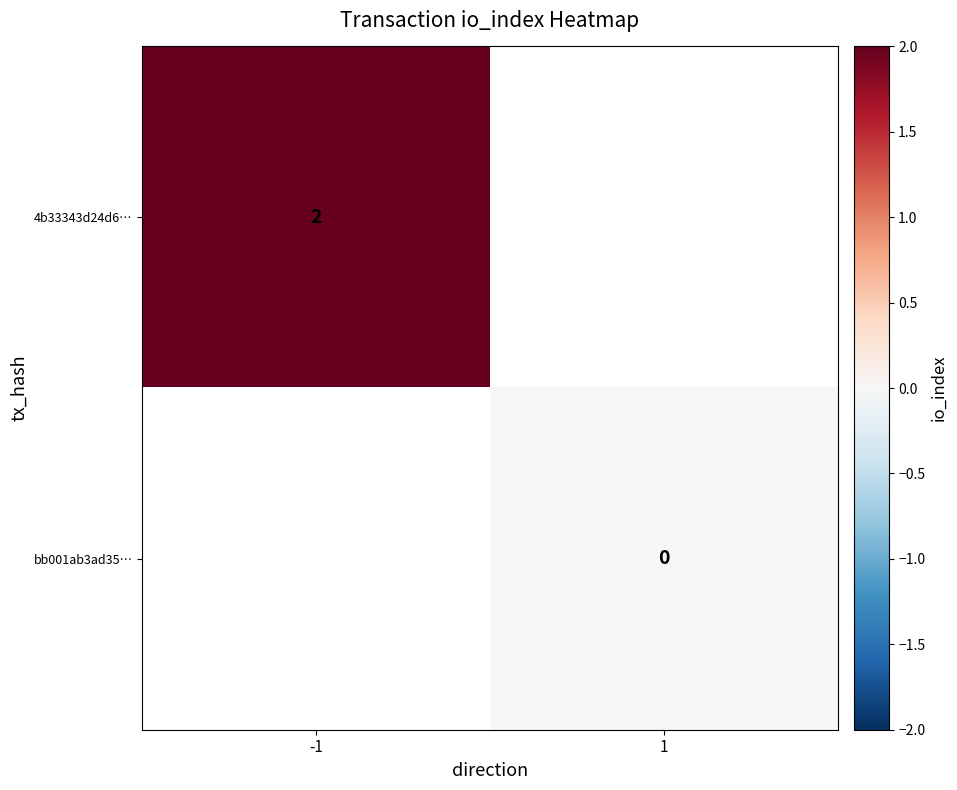

The 4b33343d24d6… series shows 3.5 at -1. True or false?

False